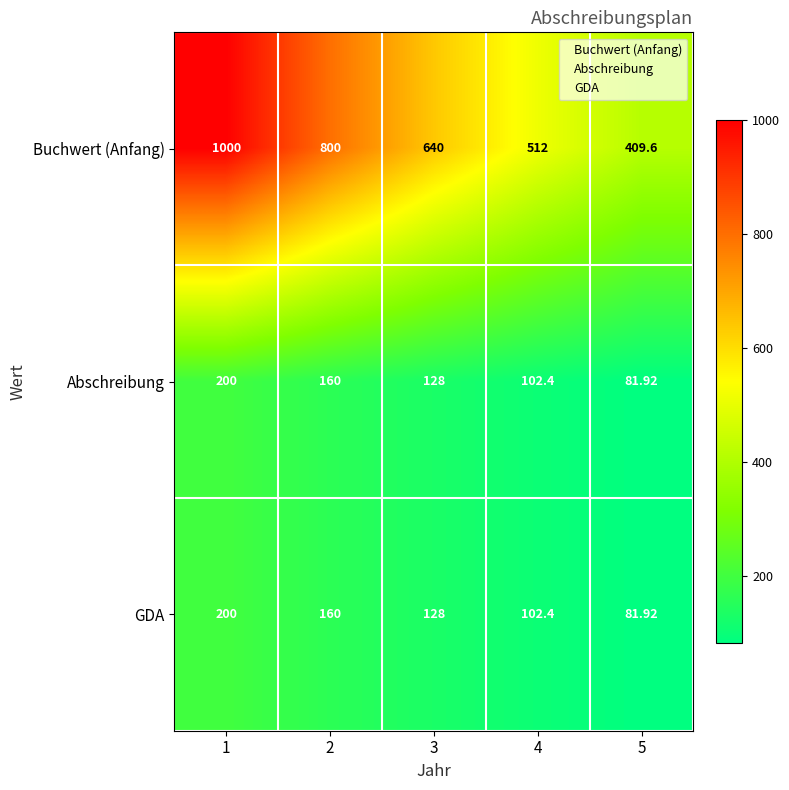

Which series changed the most between 4 and 5?

Buchwert (Anfang)